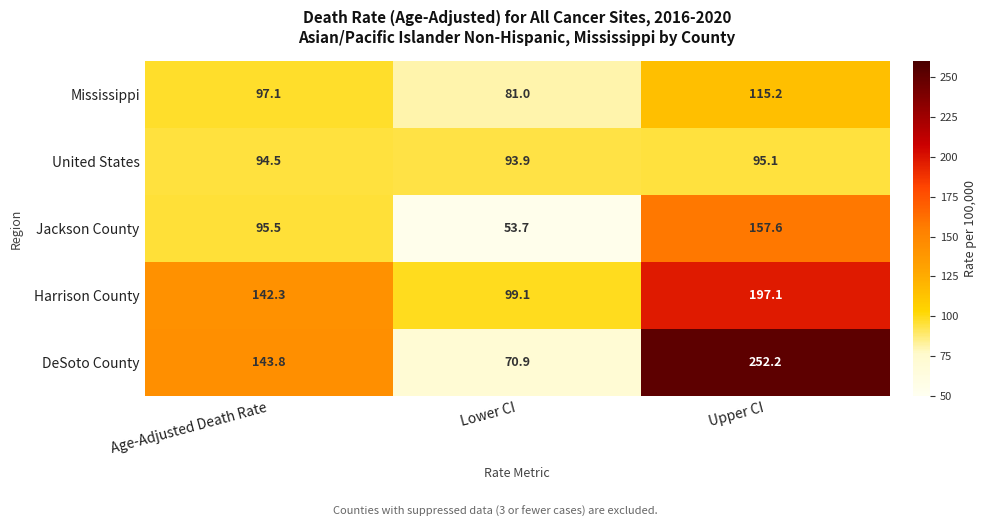

The United States series shows 95.1 at Upper CI. True or false?

True